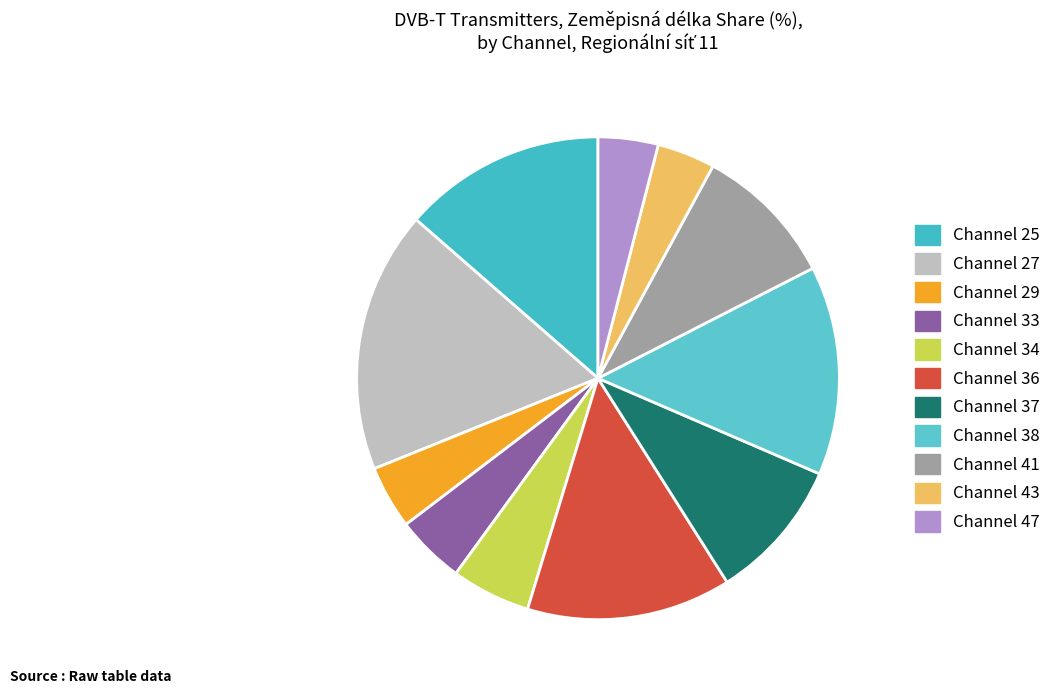

Does any single category account for the majority?

No